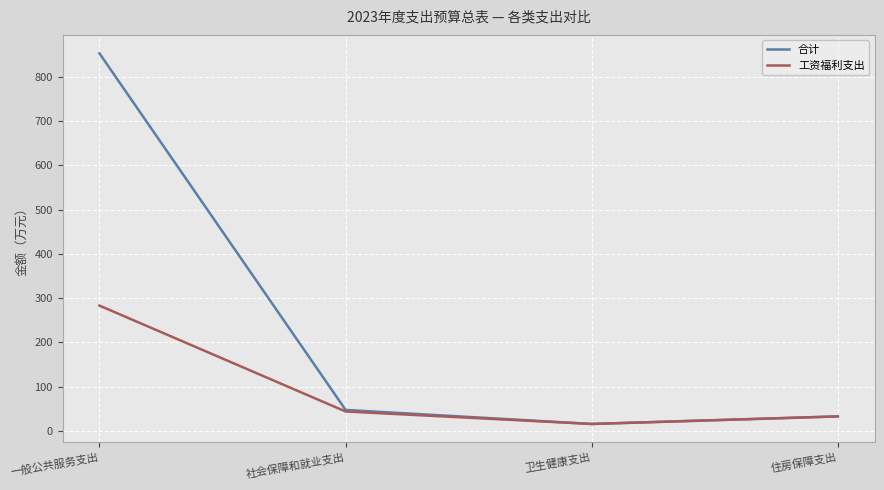

What is the total value across all series at 一般公共服务支出?

1136.6